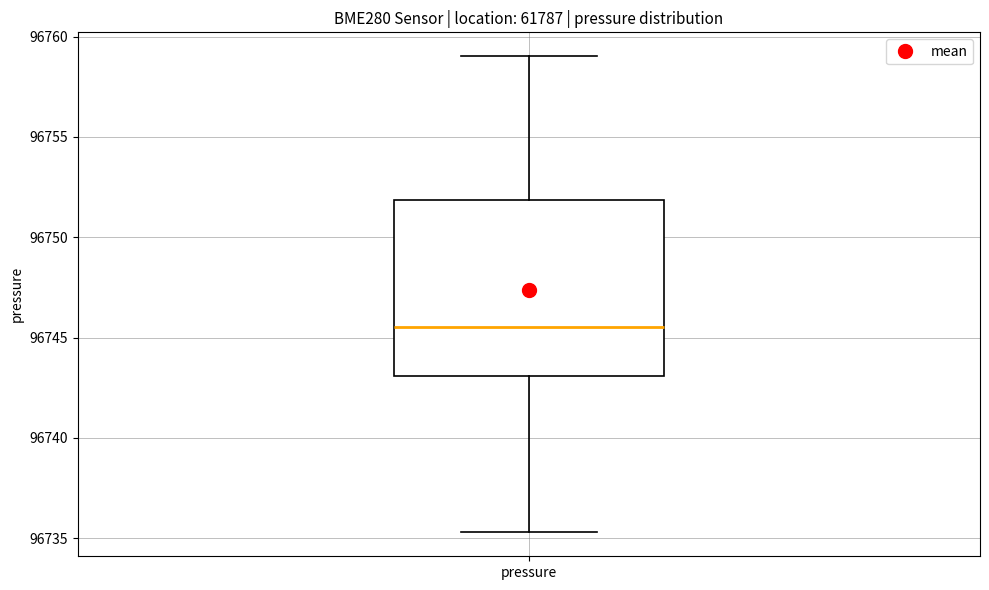

Read this box plot against the y-axis: the position of the median line, the range covered by the box, and the ends of both whiskers. The values are not printed on the chart, so give them approximately, as read against the axis.

median 96745.5, box 96743.0 to 96752.0, whiskers 96735.5 to 96759.0